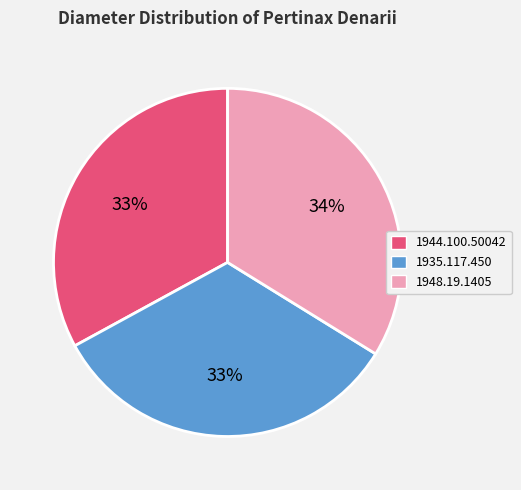

Approximately how many times larger is the value at 1935.117.450 compared to 1948.19.1405?

1.0